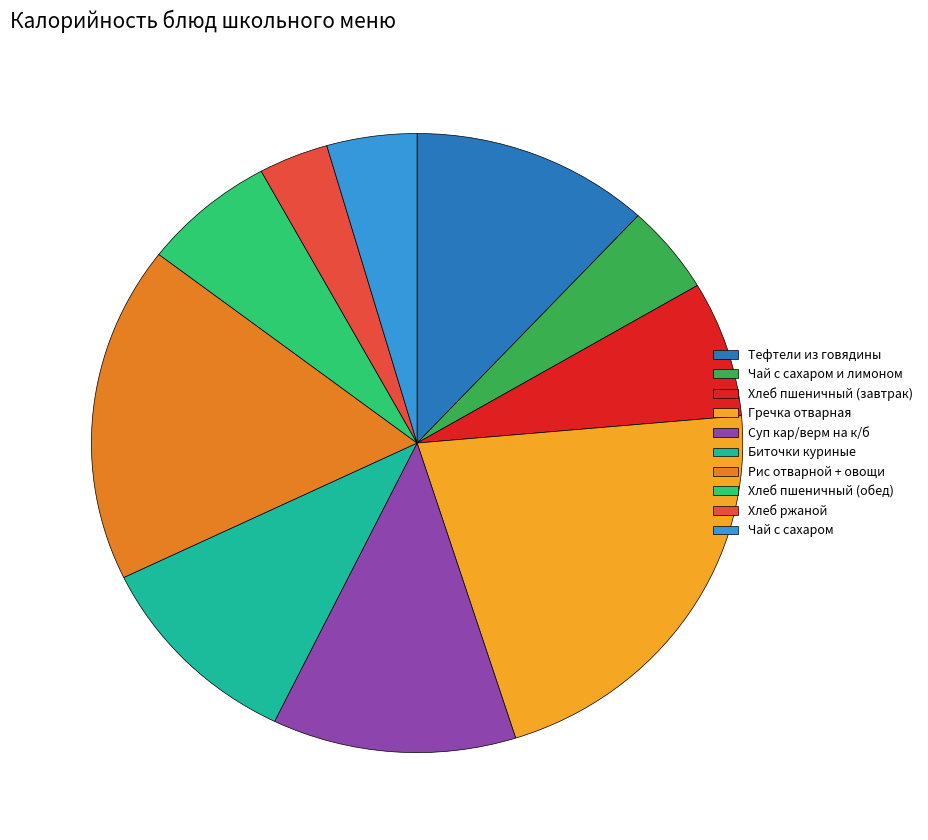

Combined, do Суп кар/верм на к/б and Чай с сахаром account for over 50%?

No